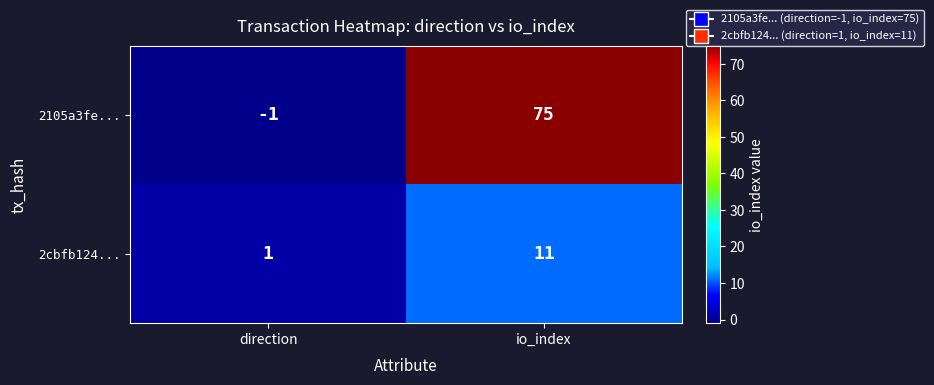

Is it true that 2cbfb124... equals 1 at direction?

True